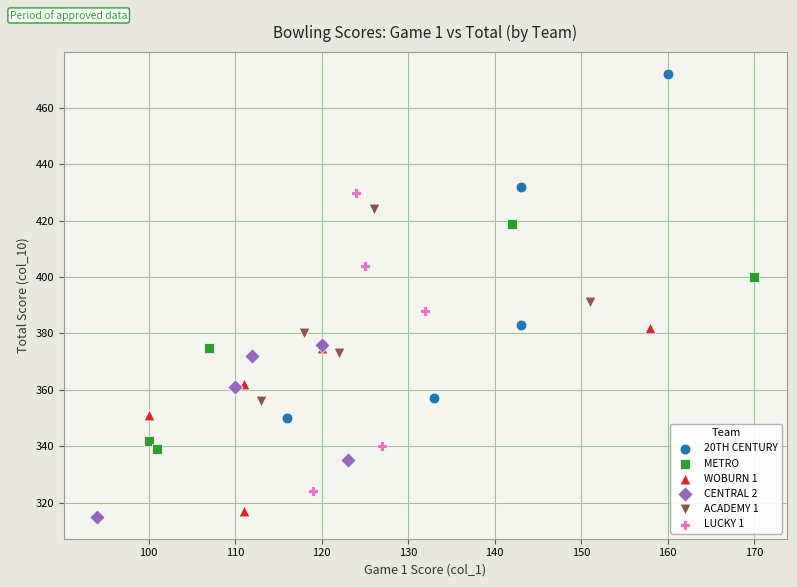

Which series contains the lowest Y value?

CENTRAL 2